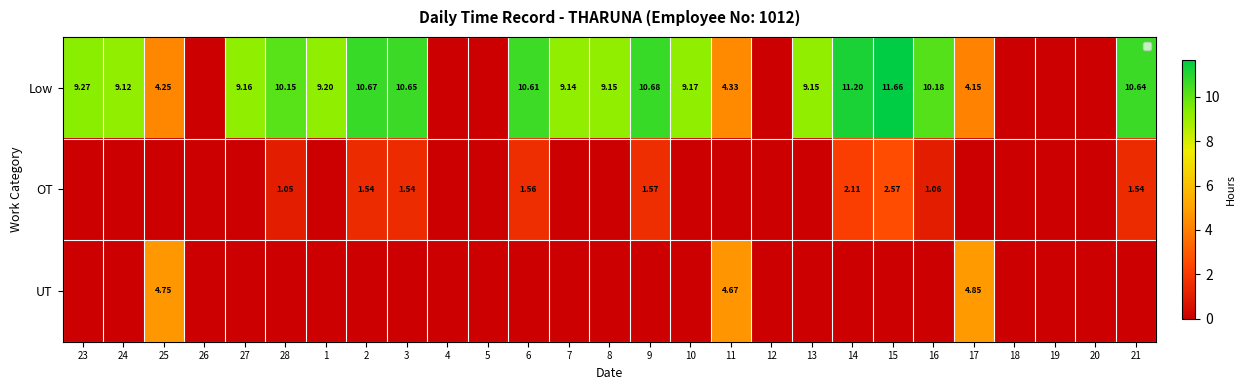

Is the value of UT at 24 greater than the value of Low at 17?

No